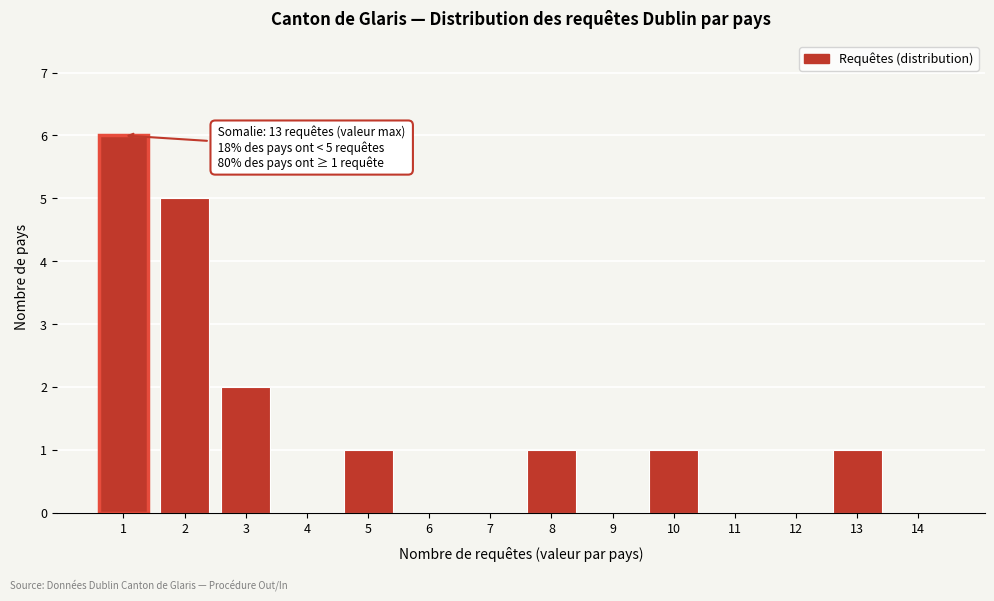

Which range on the x-axis has the tallest bar?

0.5 to 1.5